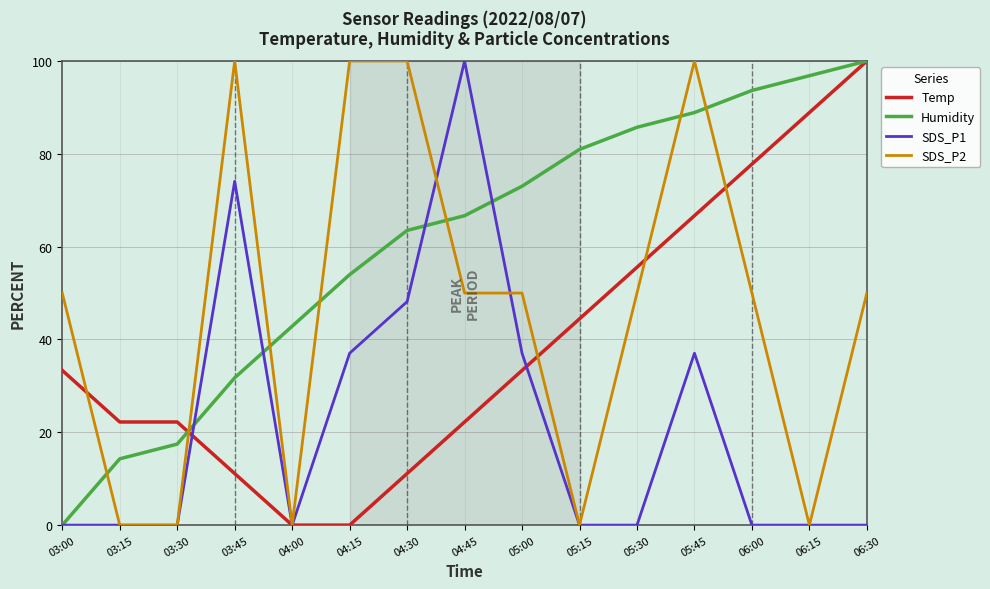

What are all the series names shown in the legend?

Temp, Humidity, SDS_P1, SDS_P2